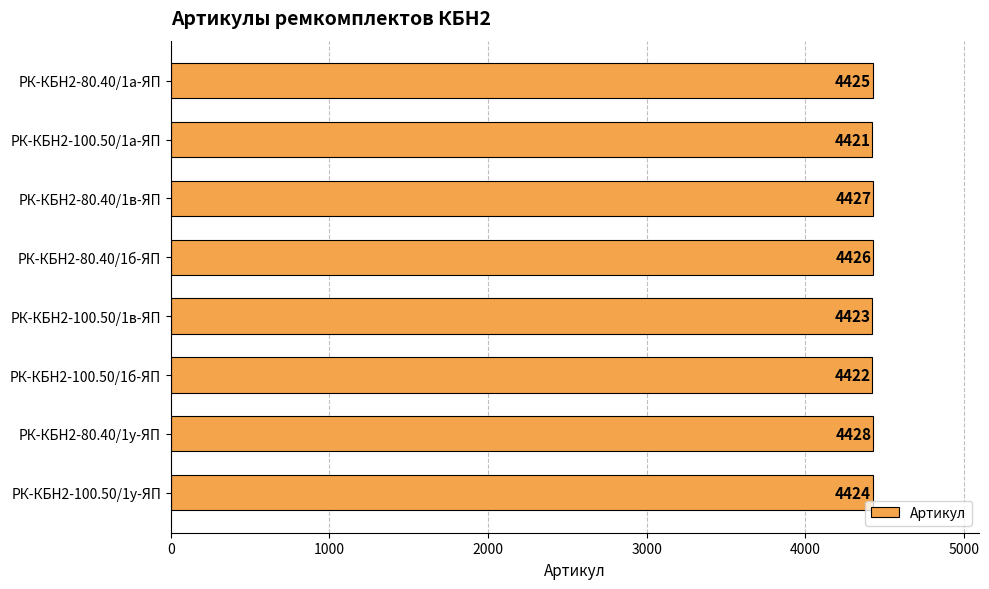

What is the difference between the second highest and minimum values?

6